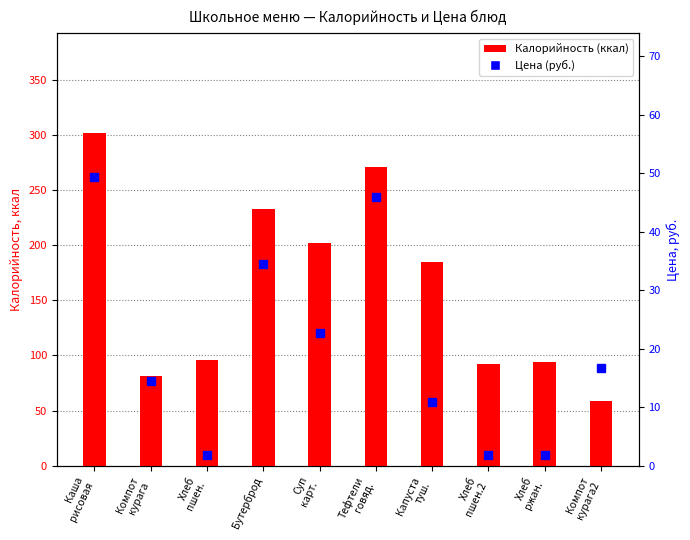

What is the label of the 7th bar from the right?

Бутерброд